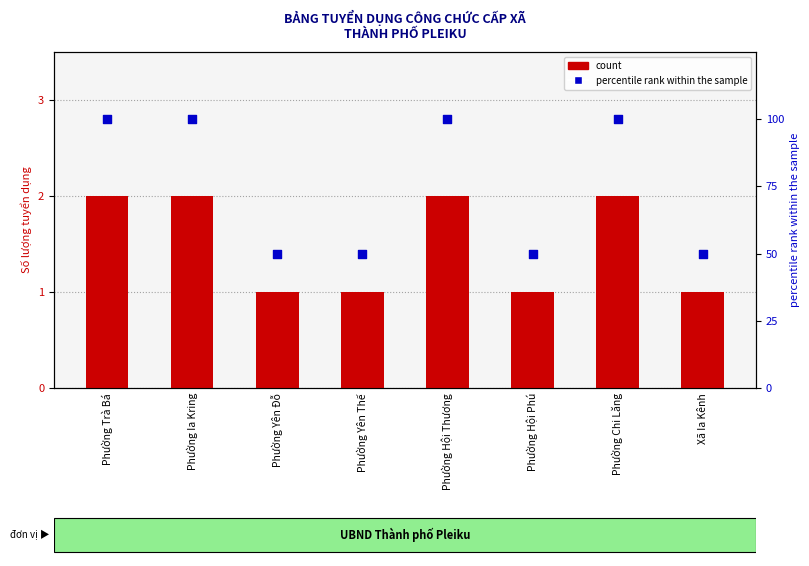

Which series reaches the minimum Y coordinate?

count